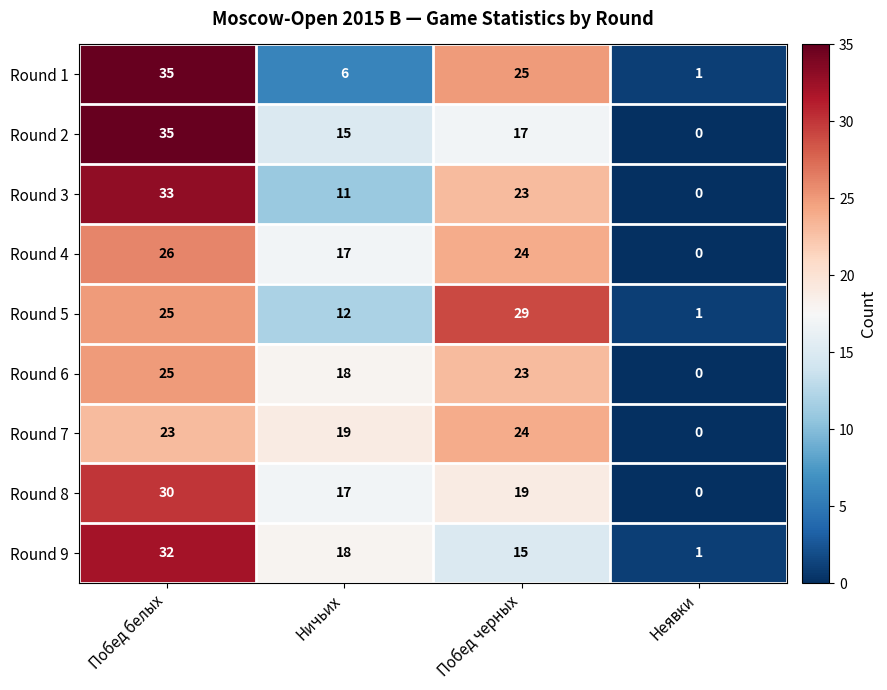

Is it true that Round 9 equals 18 at Ничьих?

True